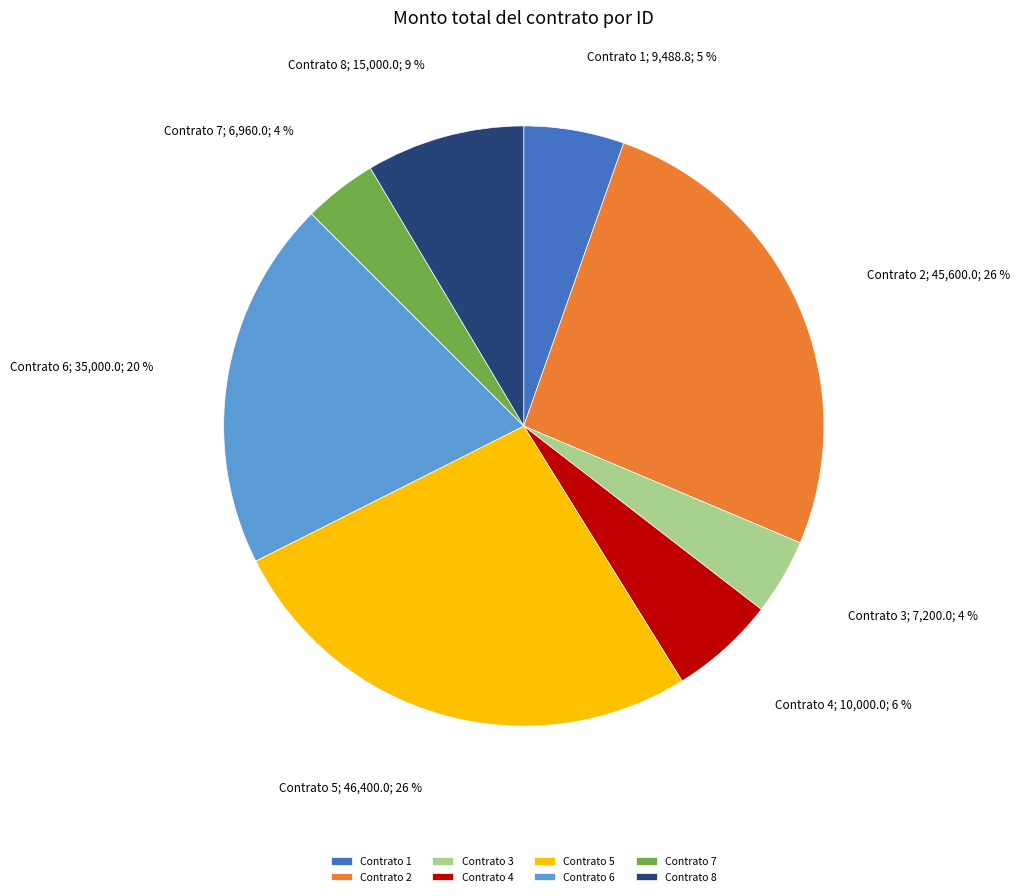

Is Contrato 7 the majority of the pie?

No